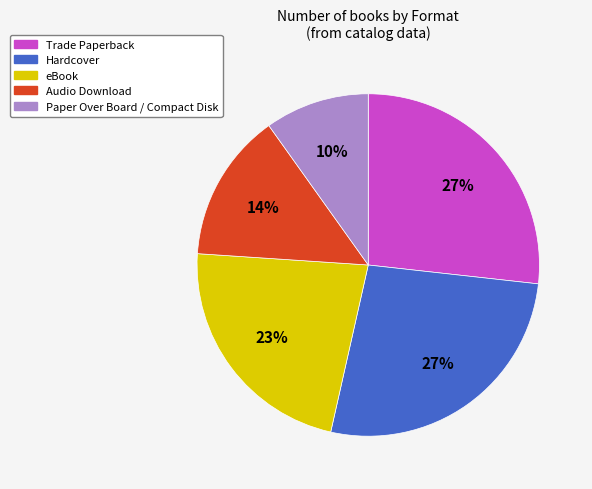

To the nearest percent, what is the average slice percentage?

20%